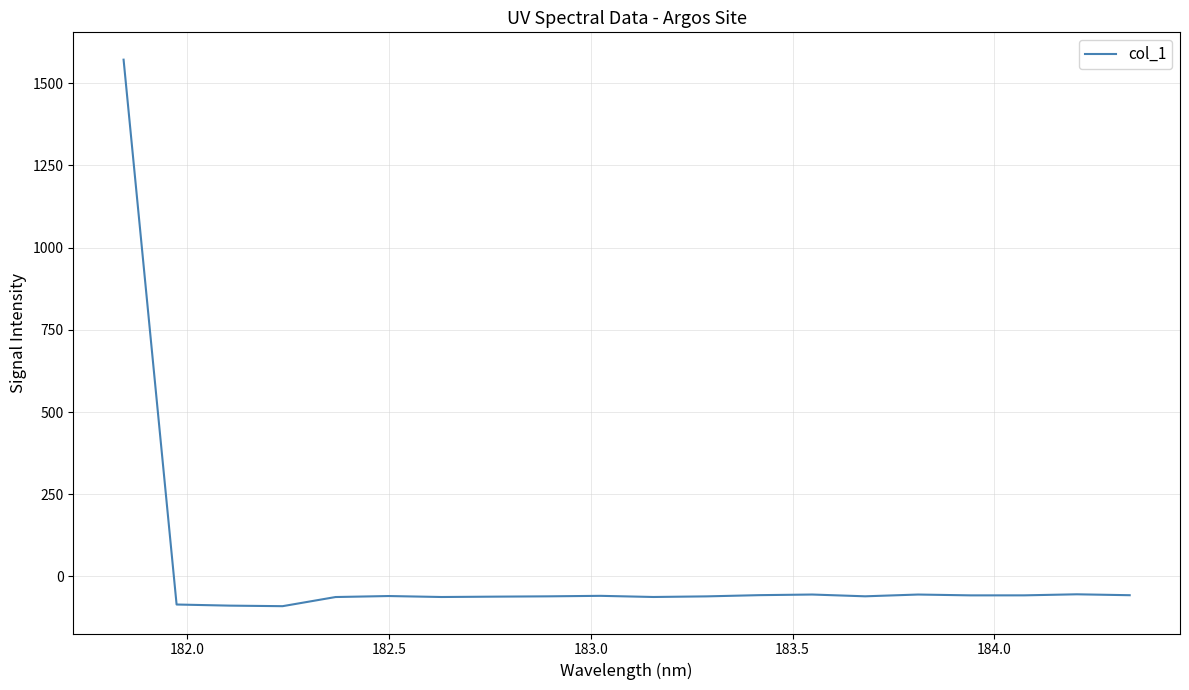

What is the smallest value displayed?

-90.4